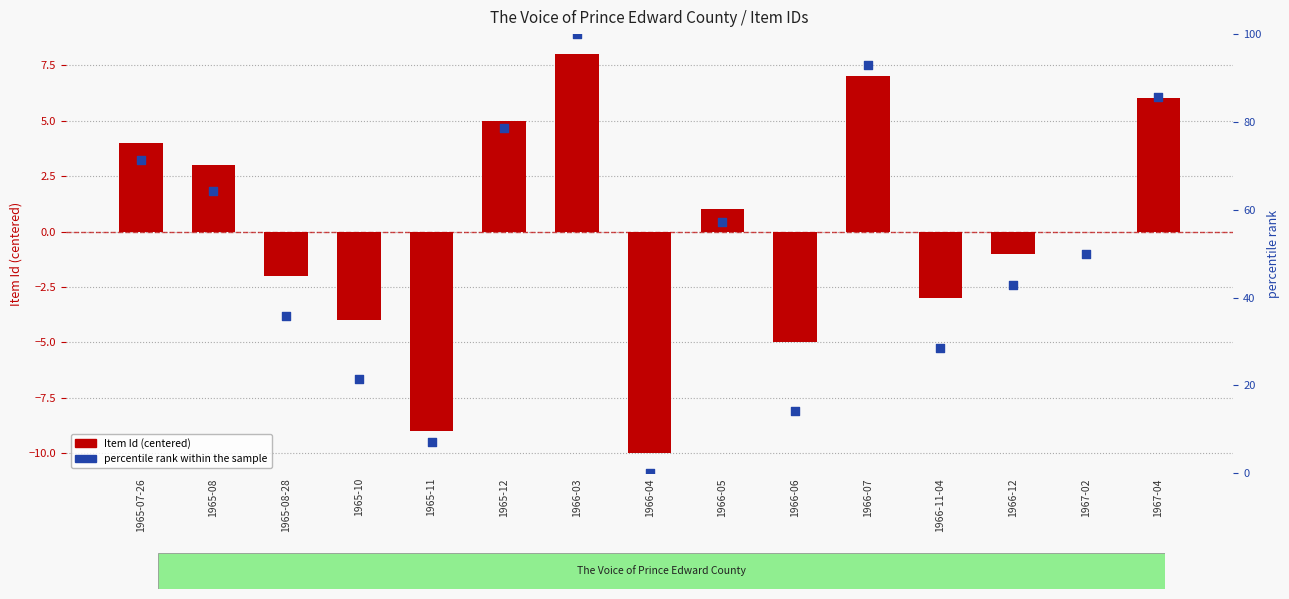

Which series has the largest Y range (max minus min)?

percentile rank within the sample